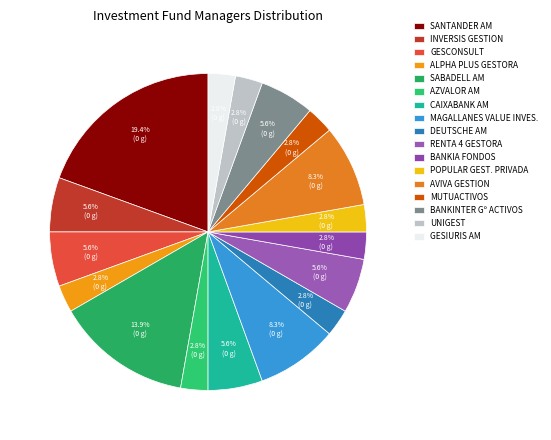

To the nearest percent, what is the combined percentage of ALPHA PLUS GESTORA and POPULAR GEST. PRIVADA?

6%